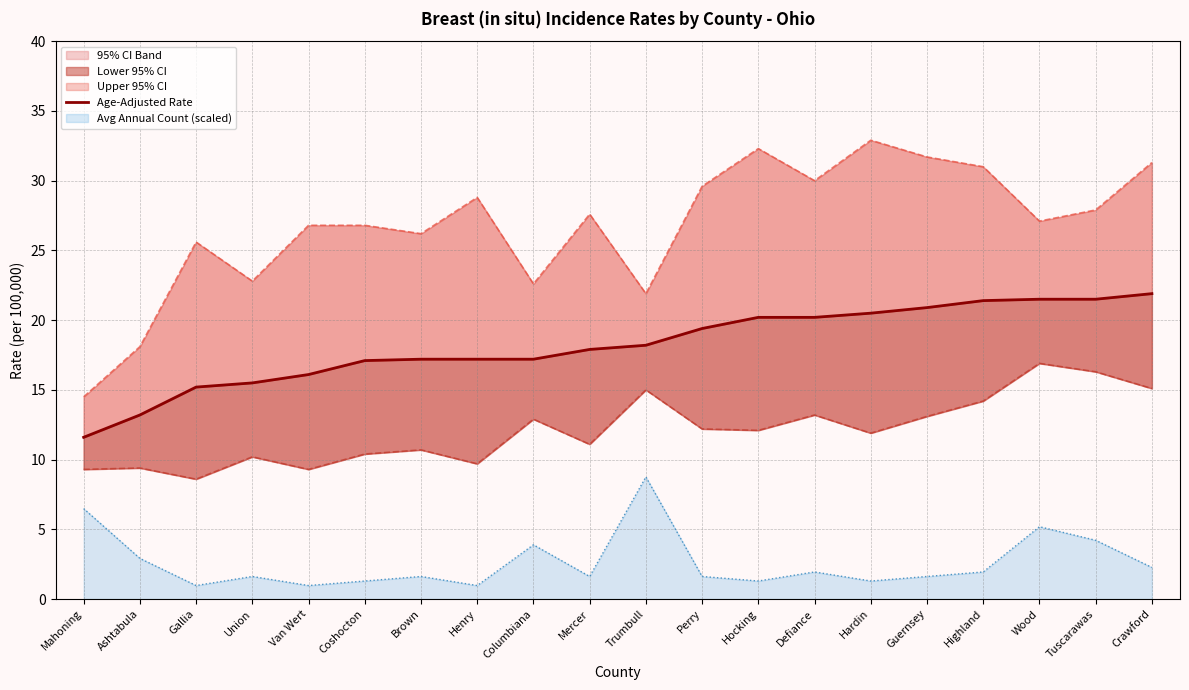

Does the chart display data point markers on the line(s)?

No